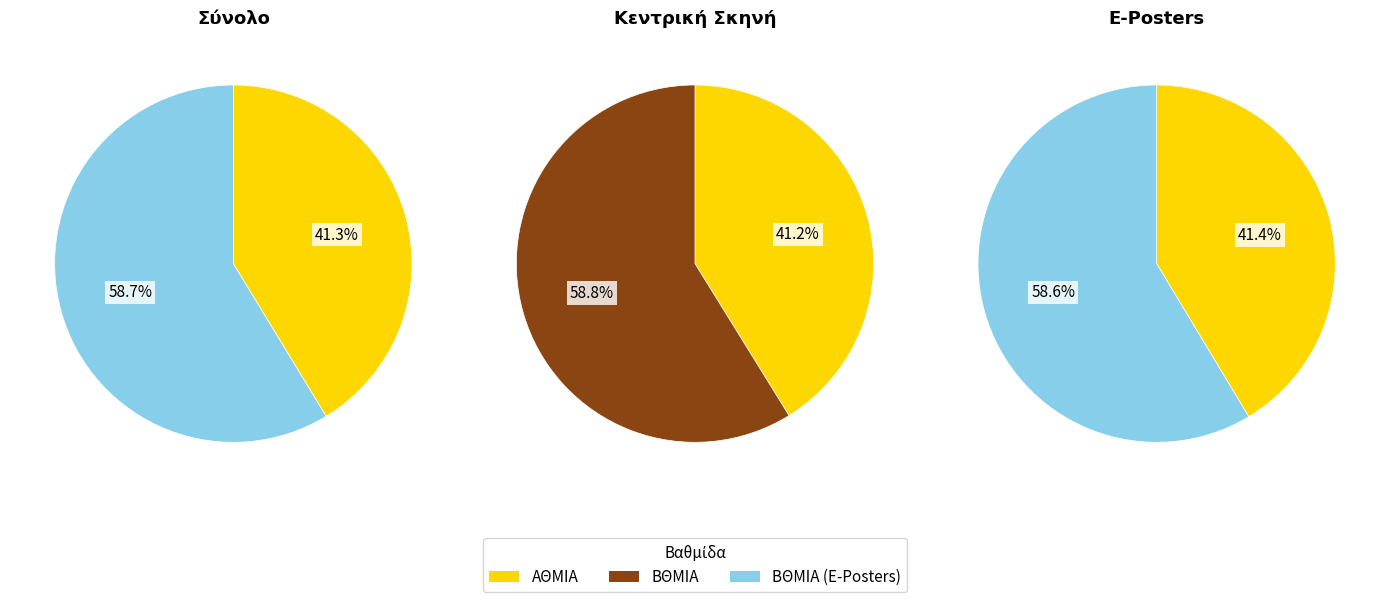

The ΒΘΜΙΑ slice represents 66% of the pie. True or false?

False